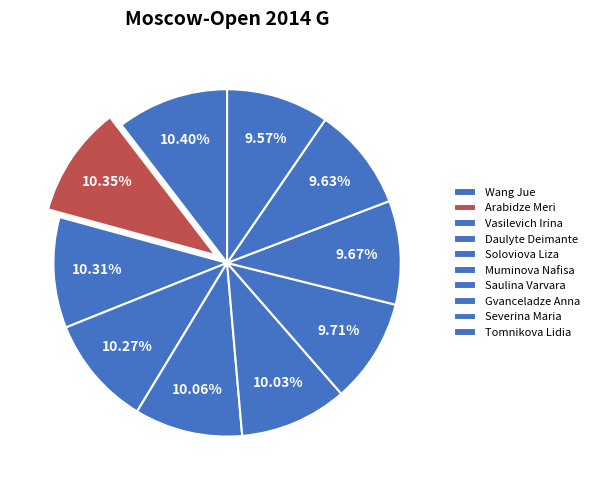

How many segments does this pie chart have?

10